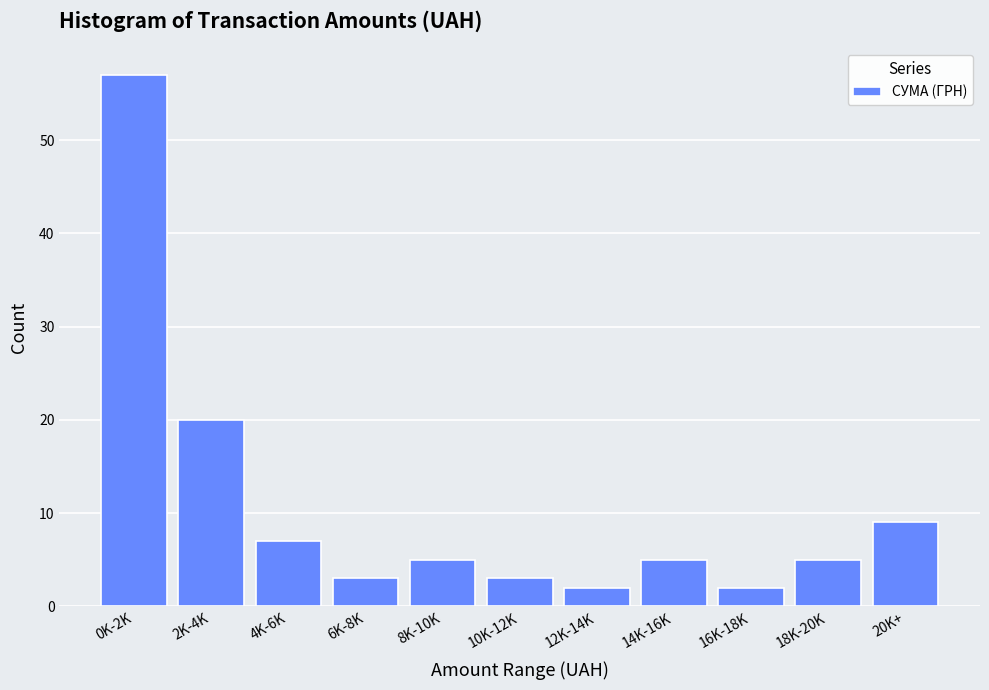

Reading right to left, transcribe all the data shown in this chart.

20K+=9	18K-20K=5	16K-18K=2	14K-16K=5	12K-14K=2	10K-12K=3	8K-10K=5	6K-8K=3	4K-6K=7	2K-4K=20	0K-2K=57